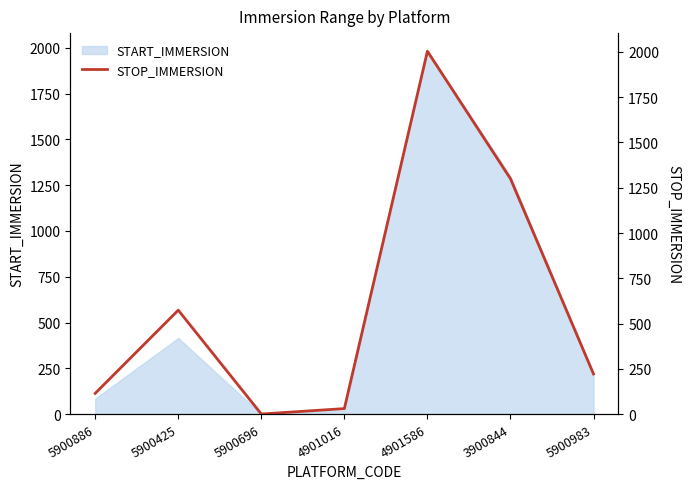

What is the value of the 4th point from the left?

30.0